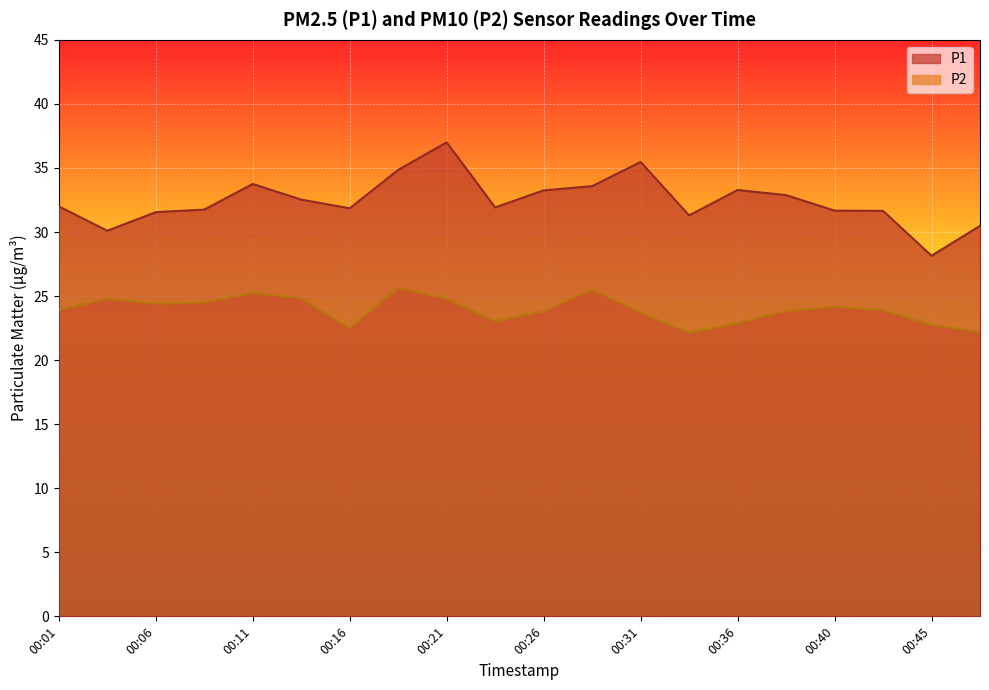

Rank the series by their maximum value, from lowest to highest.

P2, P1